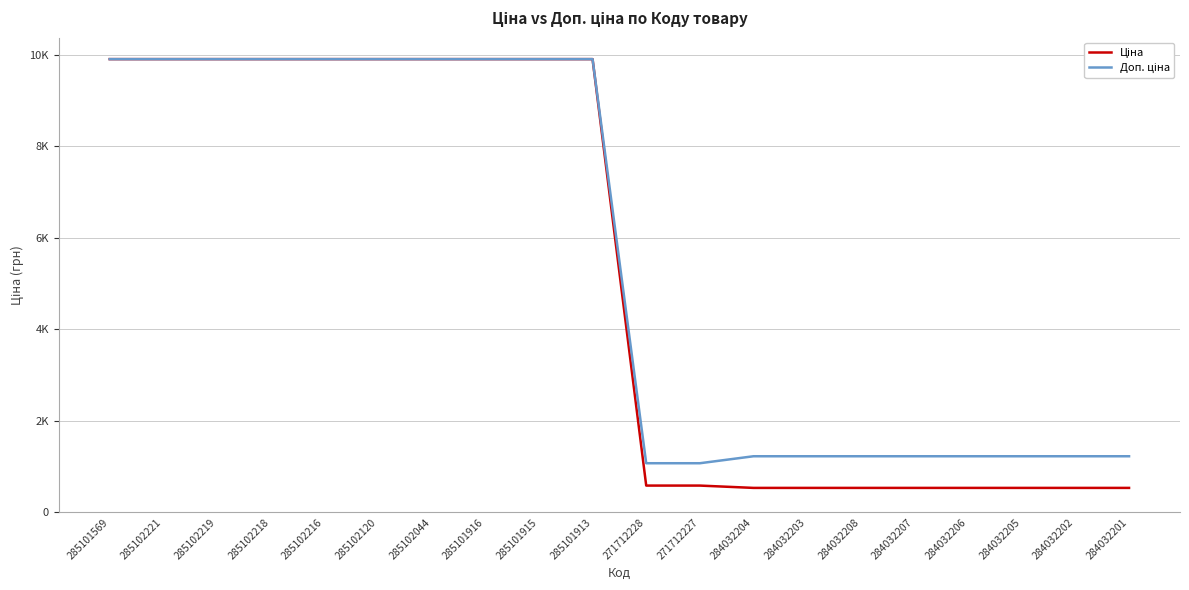

Rank the series by their maximum value, from lowest to highest.

Ціна, Доп. ціна